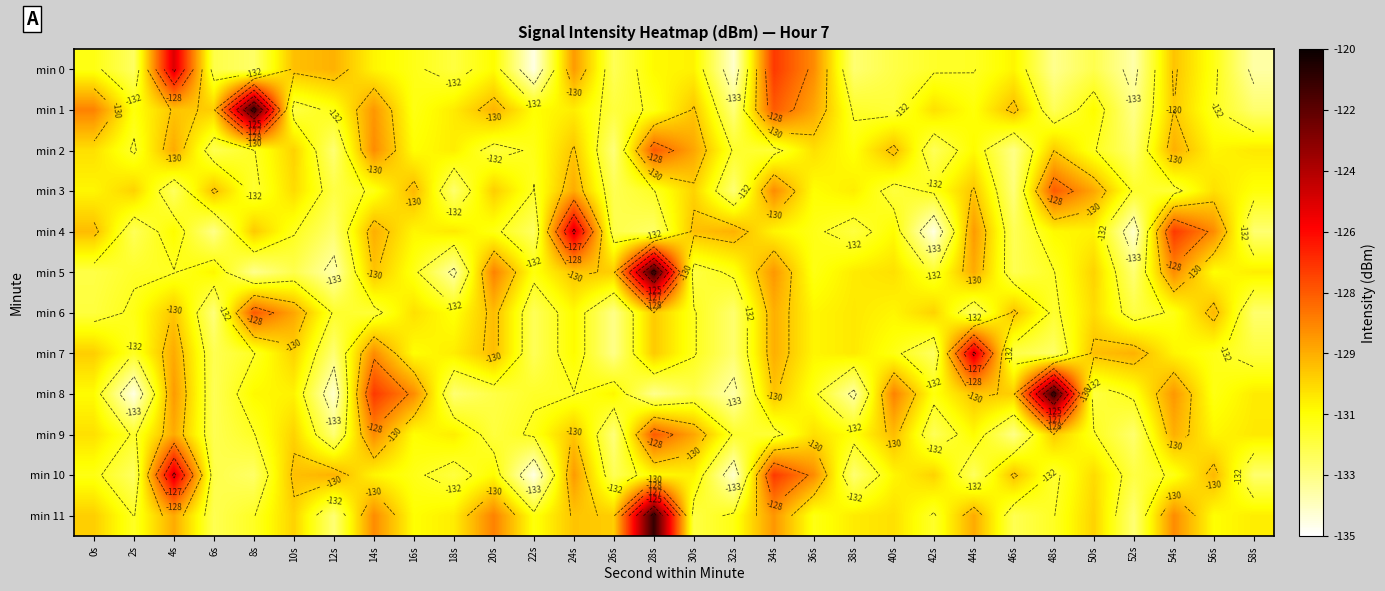

What is the sum of all min 7 values?

-3928.5